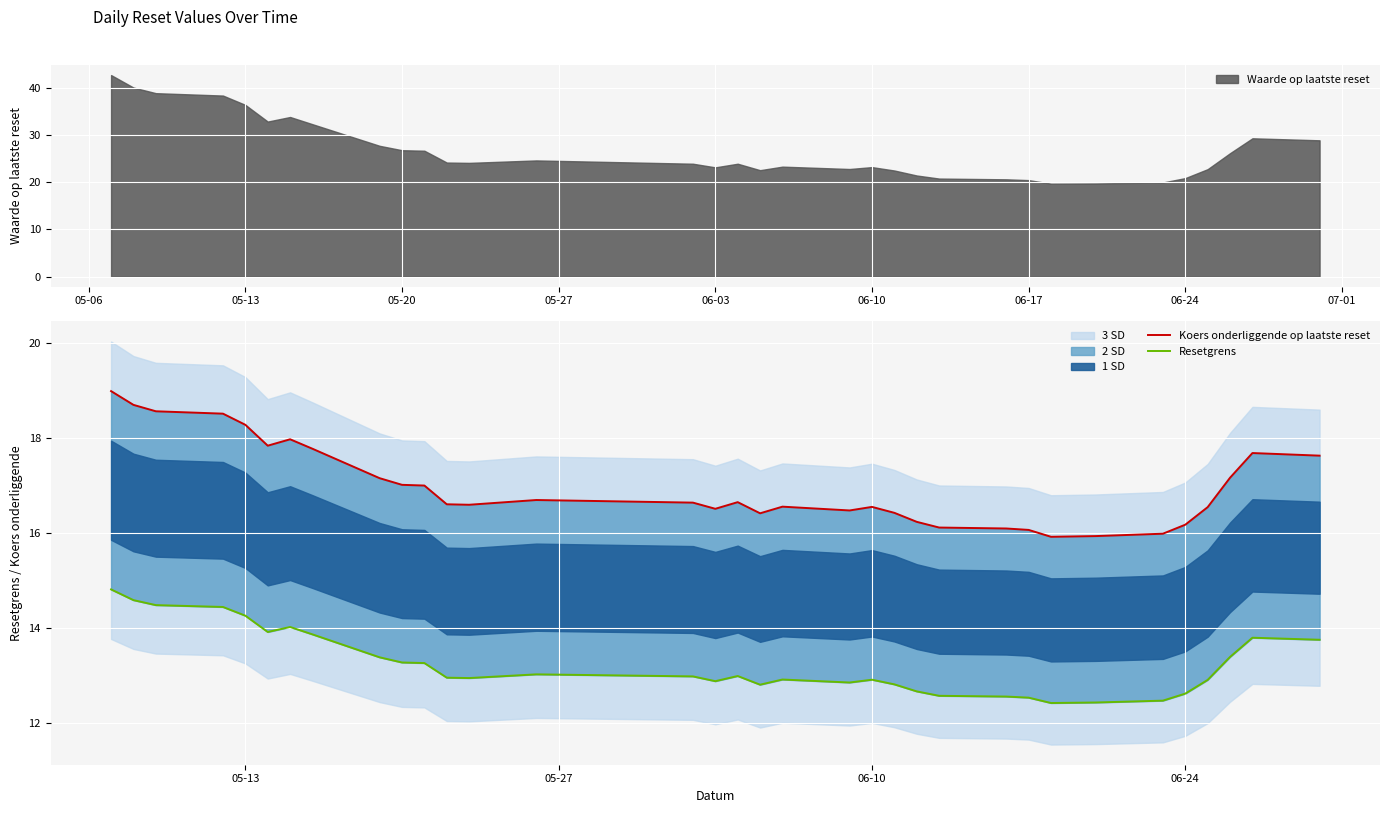

What is the minimum value for Waarde op laatste reset?

19.7